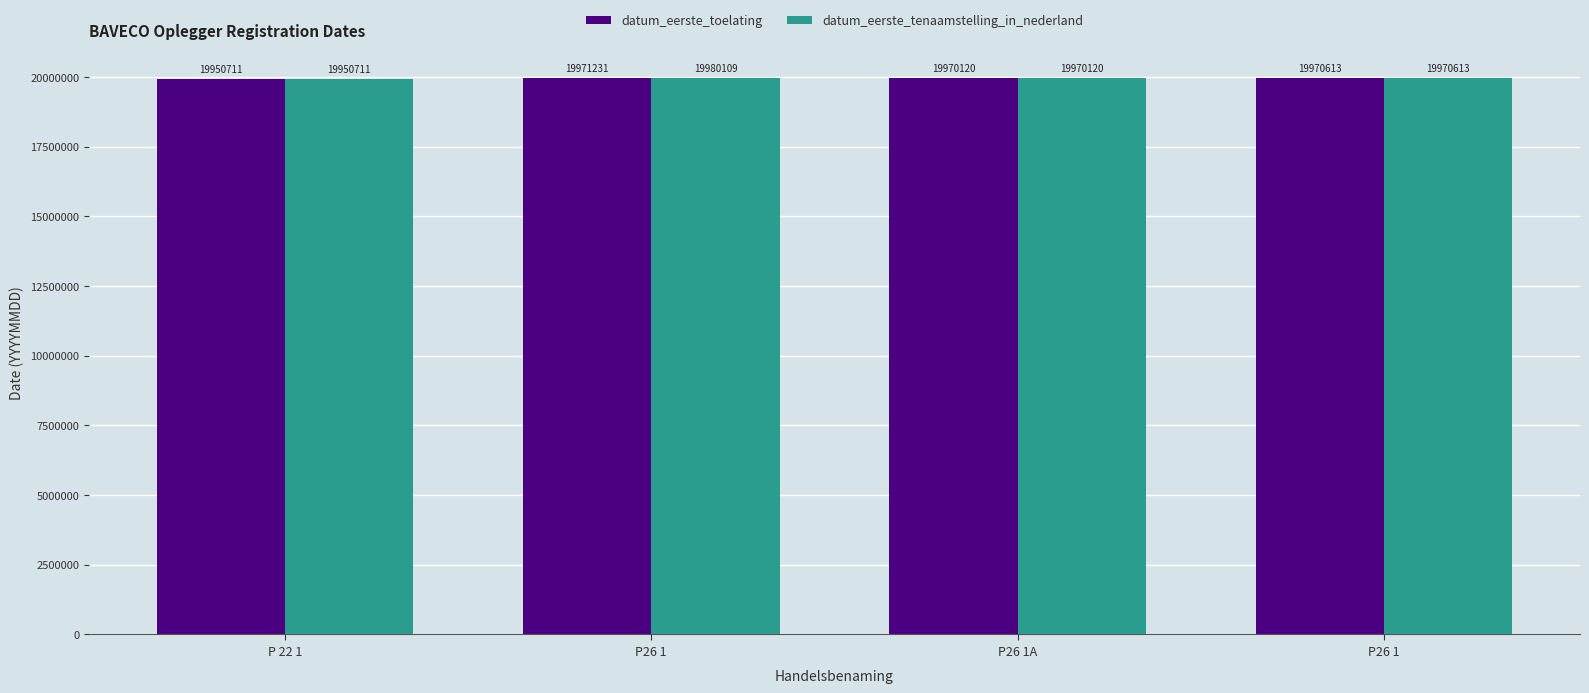

Which series has the largest total across all categories?

datum_eerste_tenaamstelling_in_nederland